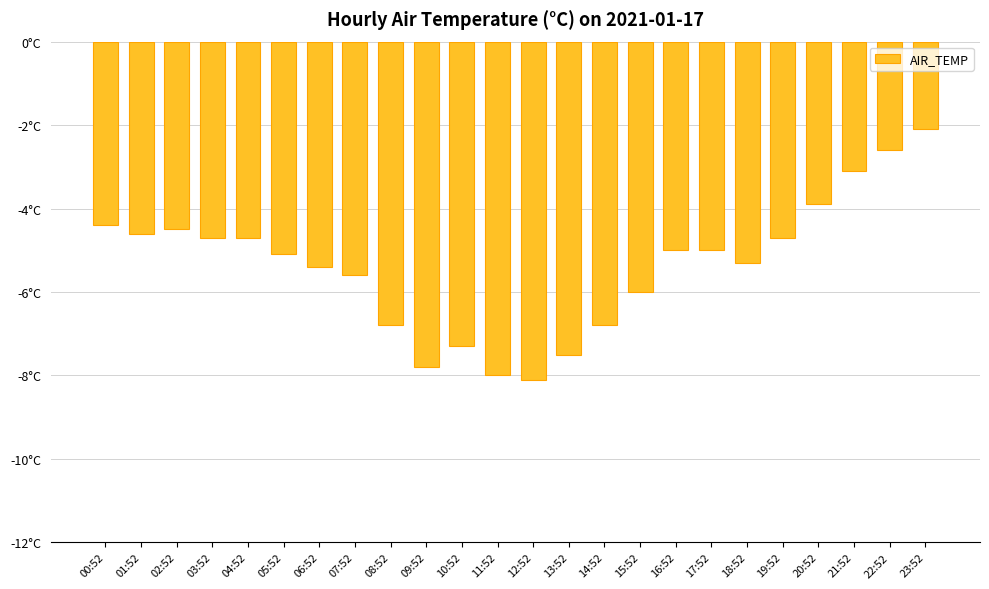

What is the sum of all values?

-129.0